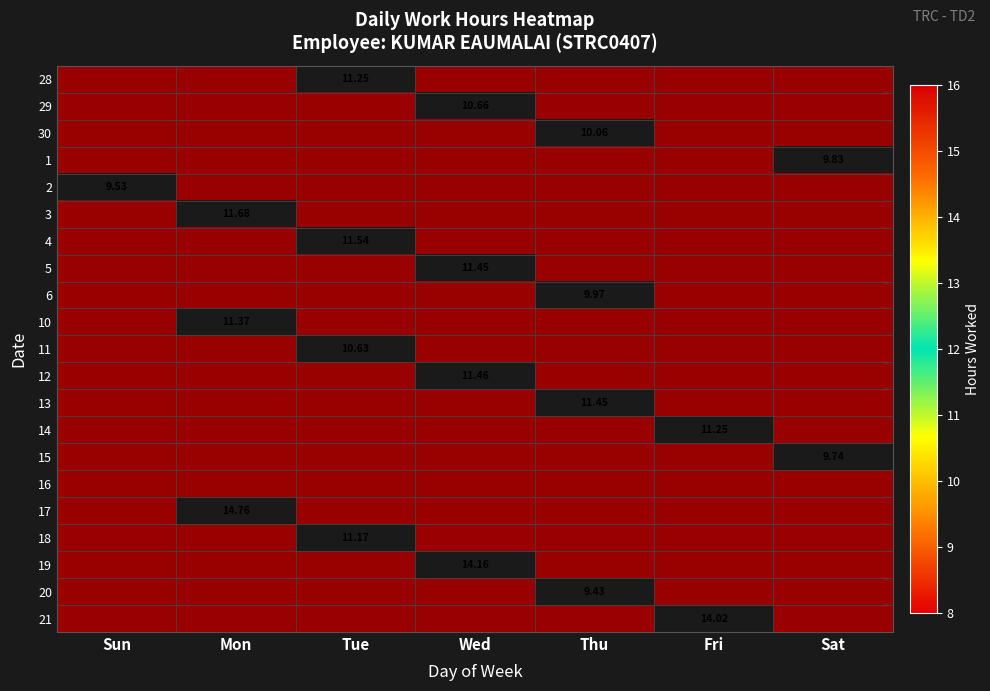

Which has a higher value, Wed or Tue?

Tue